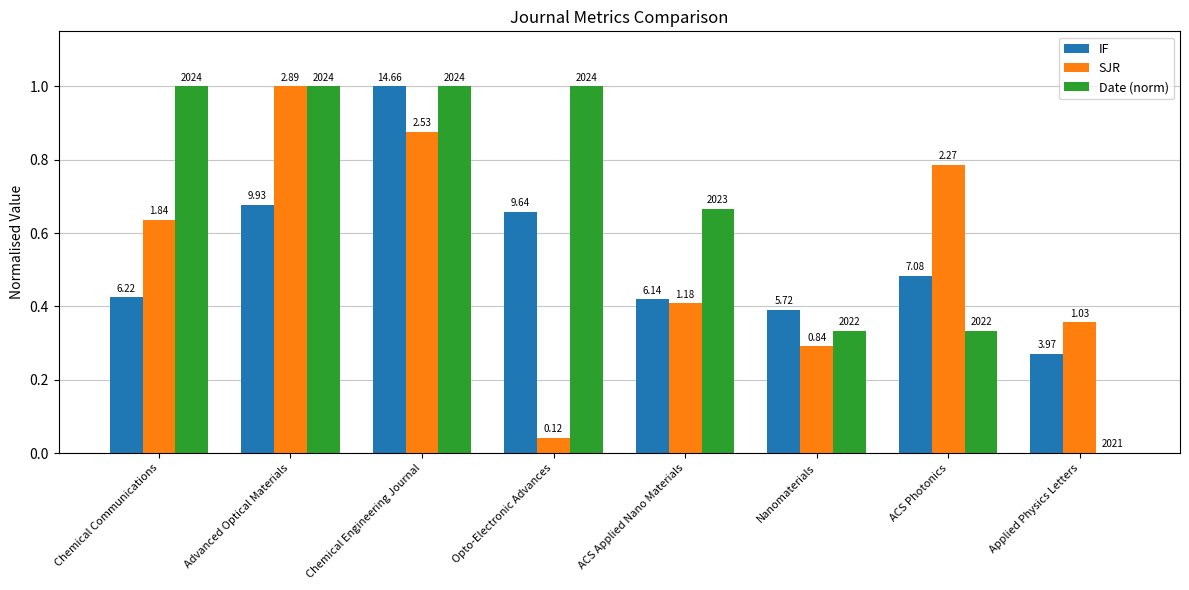

Reading right to left, transcribe all the data shown in this chart.

IF: Applied Physics Letters=0.3	ACS Photonics=0.5	Nanomaterials=0.4	ACS Applied Nano Materials=0.4	Opto-Electronic Advances=0.7	Chemical Engineering Journal=1.0	Advanced Optical Materials=0.7	Chemical Communications=0.4
SJR: Applied Physics Letters=0.4	ACS Photonics=0.8	Nanomaterials=0.3	ACS Applied Nano Materials=0.4	Opto-Electronic Advances=0.0	Chemical Engineering Journal=0.9	Advanced Optical Materials=1.0	Chemical Communications=0.6
Date (norm): Applied Physics Letters=0.0	ACS Photonics=0.3	Nanomaterials=0.3	ACS Applied Nano Materials=0.7	Opto-Electronic Advances=1.0	Chemical Engineering Journal=1.0	Advanced Optical Materials=1.0	Chemical Communications=1.0